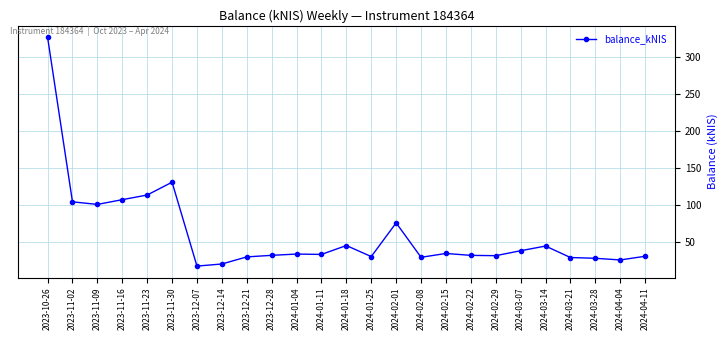

The value at 2023-11-02 is 104.2. True or false?

True